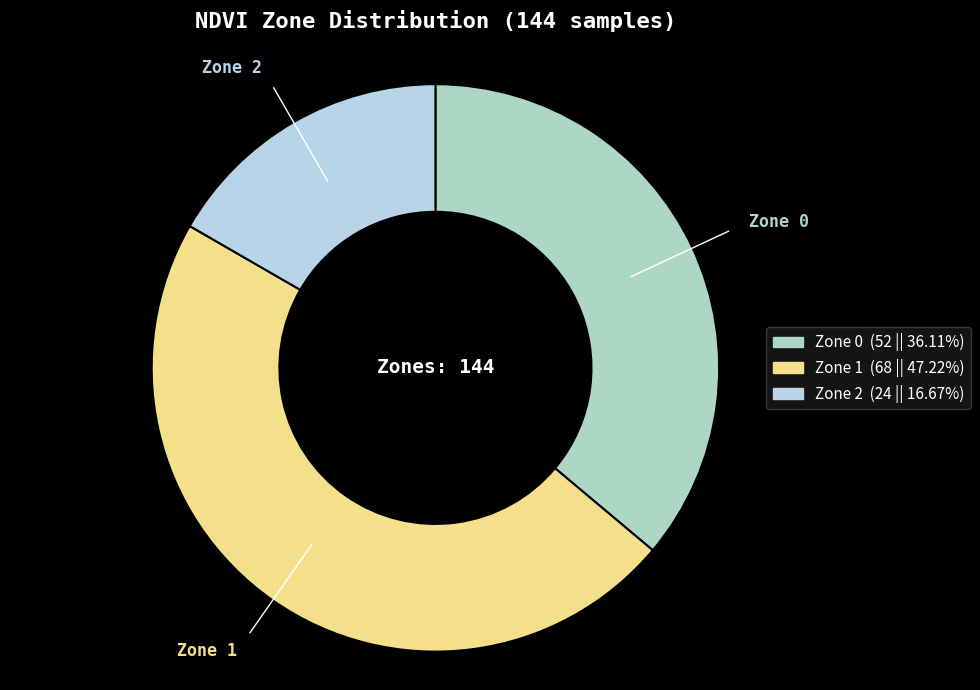

Is the sum of Zone 0 and Zone 1 greater than half?

Yes